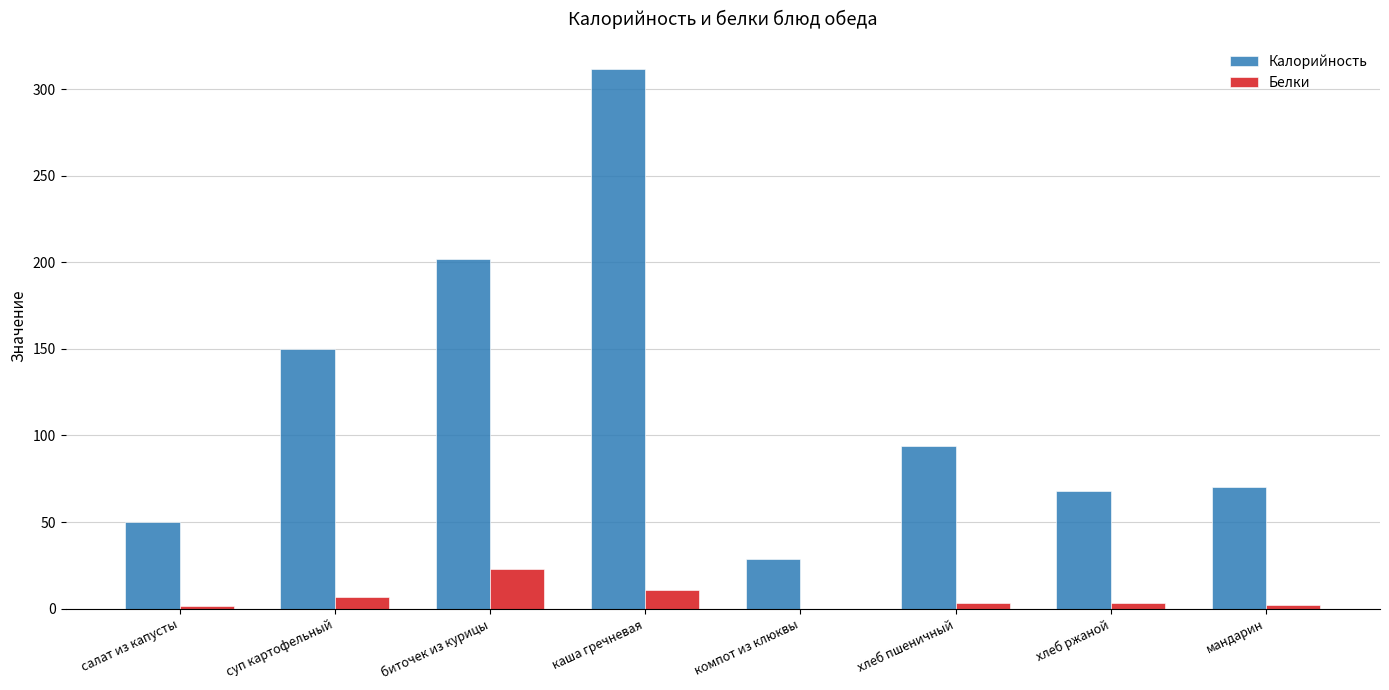

Between суп картофельный and мандарин, which series saw the biggest shift?

Калорийность